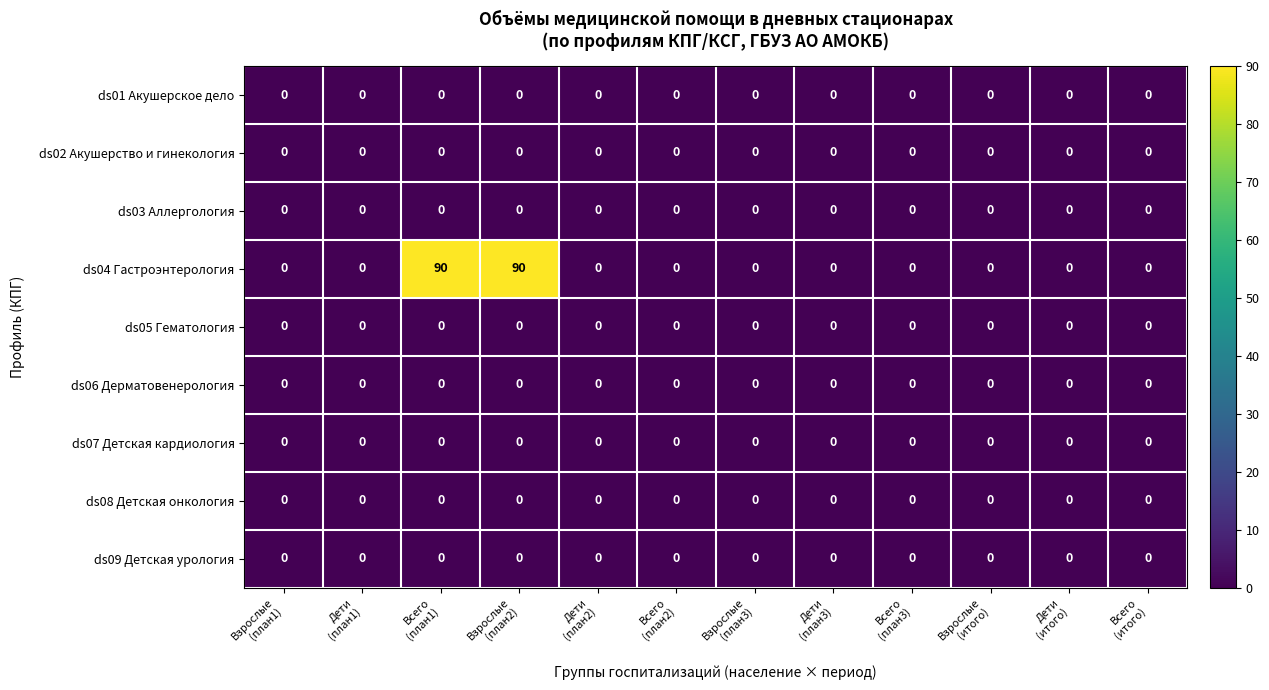

Which series has the largest total across all categories?

ds04 Гастроэнтерология